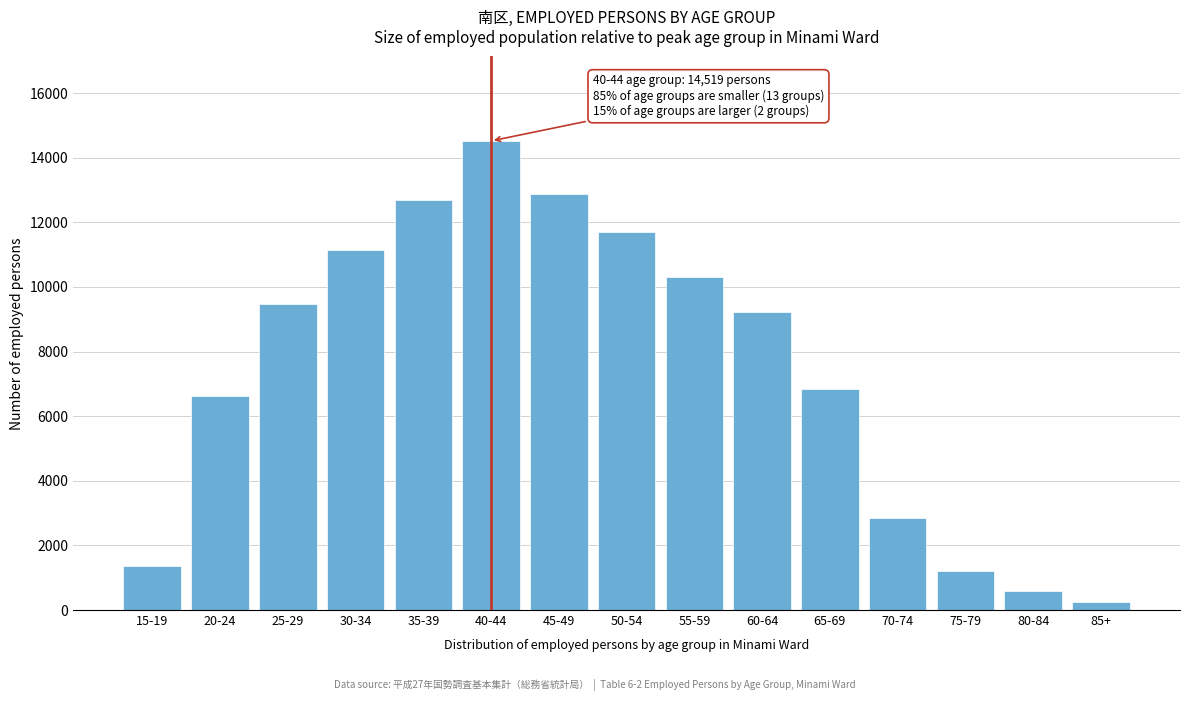

Reading left to right, extract all data points from this chart.

15-19=1372	20-24=6622	25-29=9460	30-34=11148	35-39=12685	40-44=14519	45-49=12873	50-54=11690	55-59=10319	60-64=9228	65-69=6847	70-74=2843	75-79=1213	80-84=574	85+=251